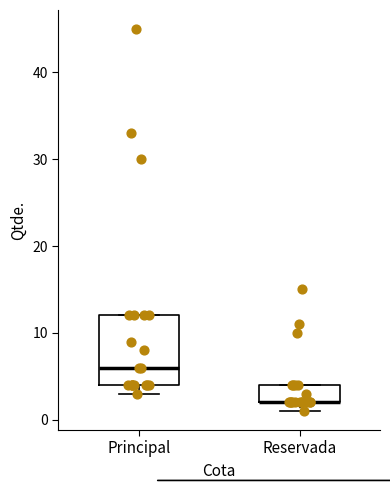

Where is the lower edge of the box for Reservada on the y-axis? The values are not printed on the chart, so give them approximately, as read against the axis.

2